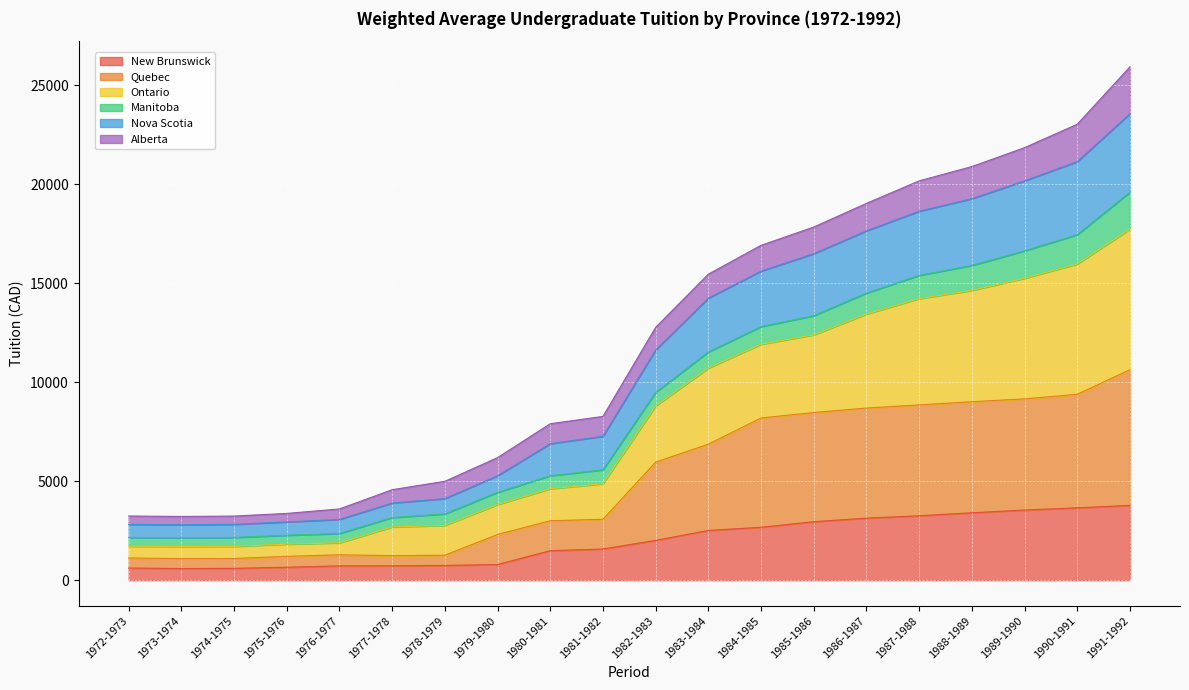

True or false: New Brunswick has a value of 2215 at 1991-1992.

False